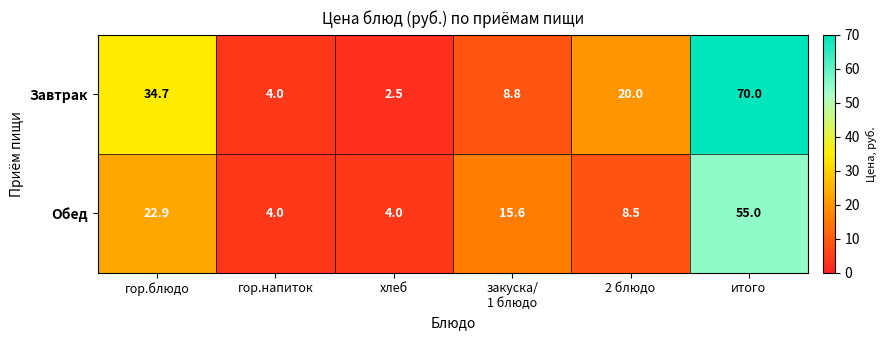

Reading right to left, what are all the values shown in this chart?

Завтрак: 70.0	20.0	8.8	2.5	4.0	34.7
Обед: 55.0	8.5	15.6	4.0	4.0	22.9